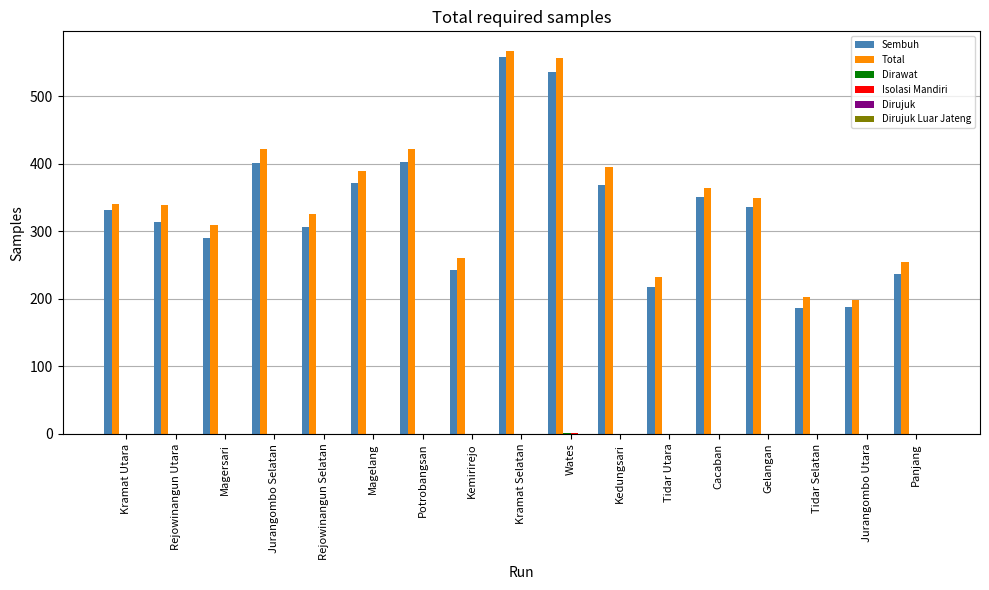

What is the maximum value for Total?

568